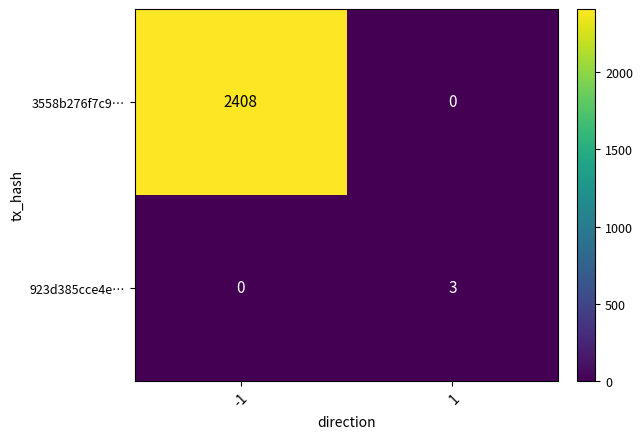

The 923d385cce4e… series shows 4 at 1. True or false?

False